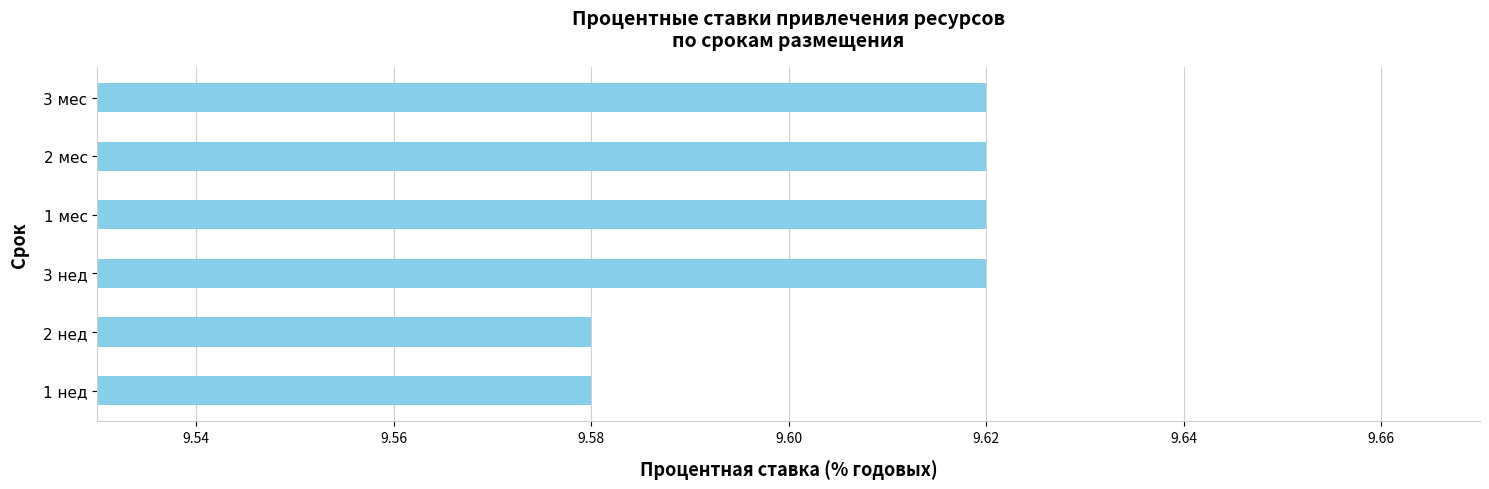

How many values are between 9 and 10?

6